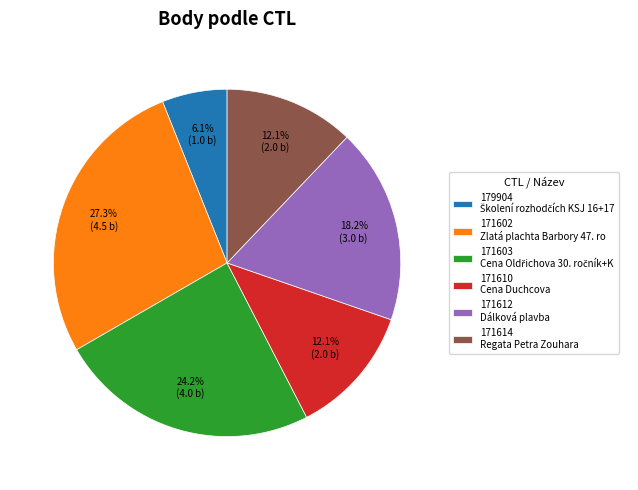

Combined, what portion of the pie is 171612 and 171614?

30.3%